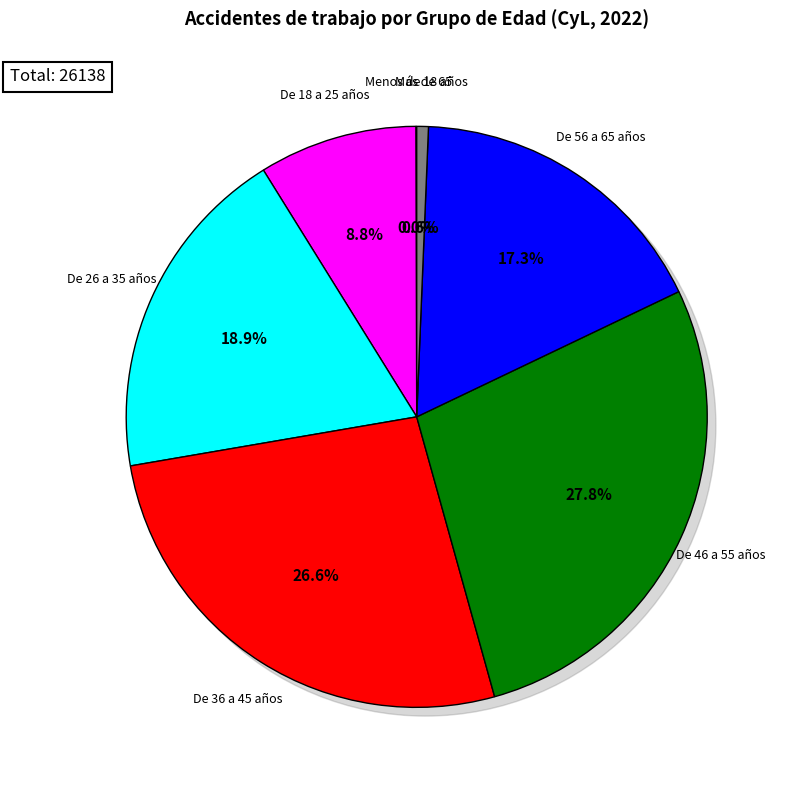

Does De 26 a 35 años account for over 50% of the chart?

No